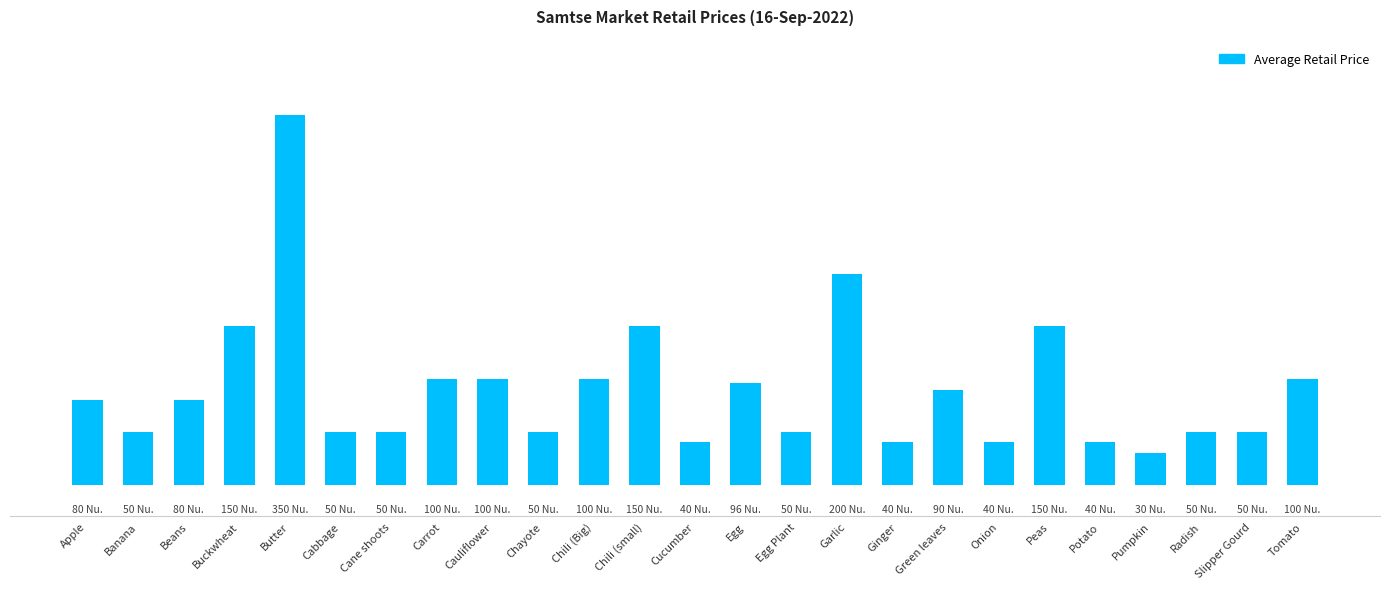

Where is the data nearest to the value 190?

Garlic